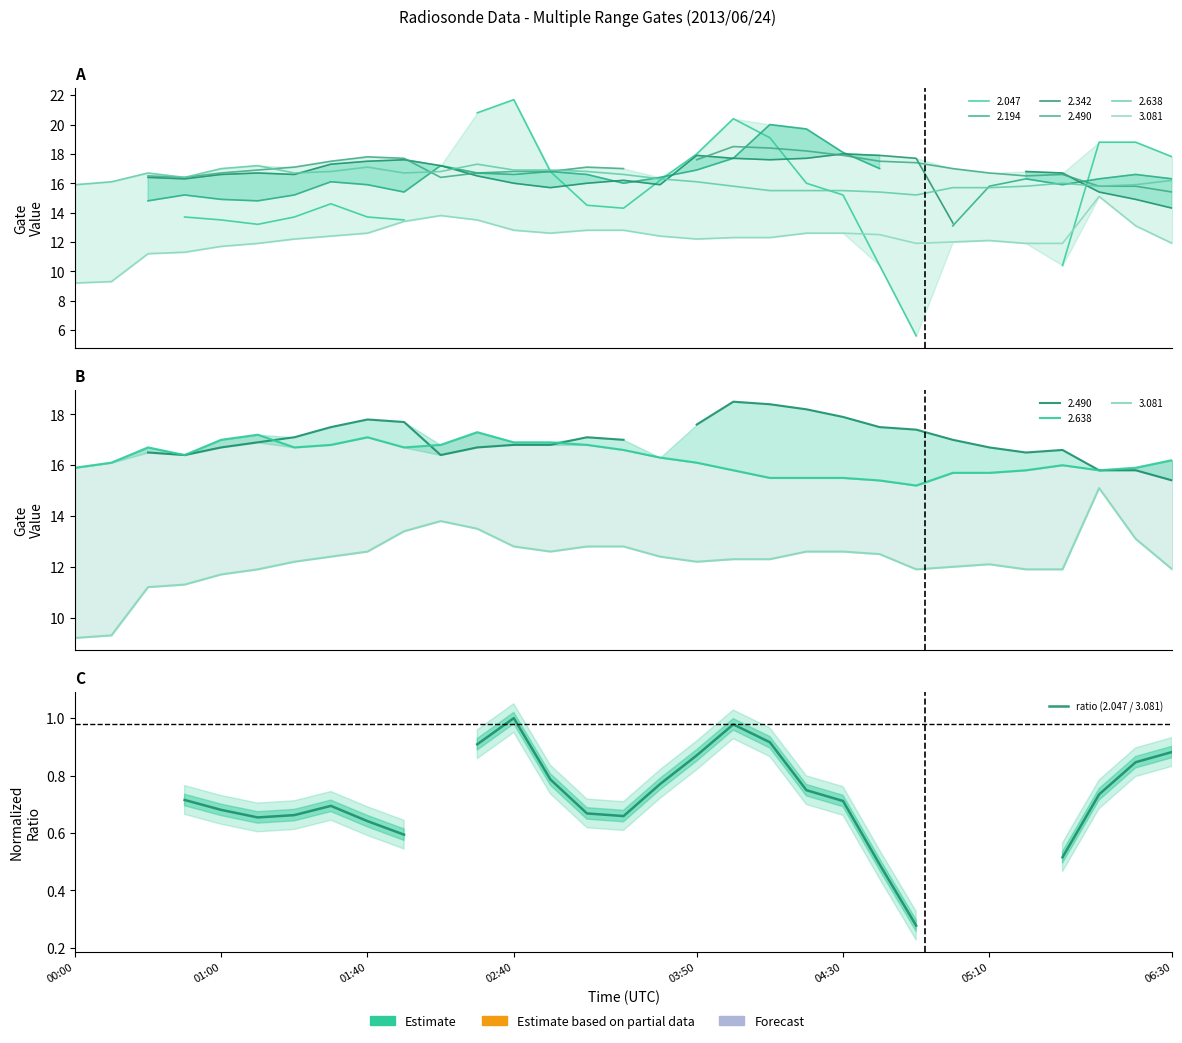

How many interior local peaks (higher than both neighbors) does the data have?

3